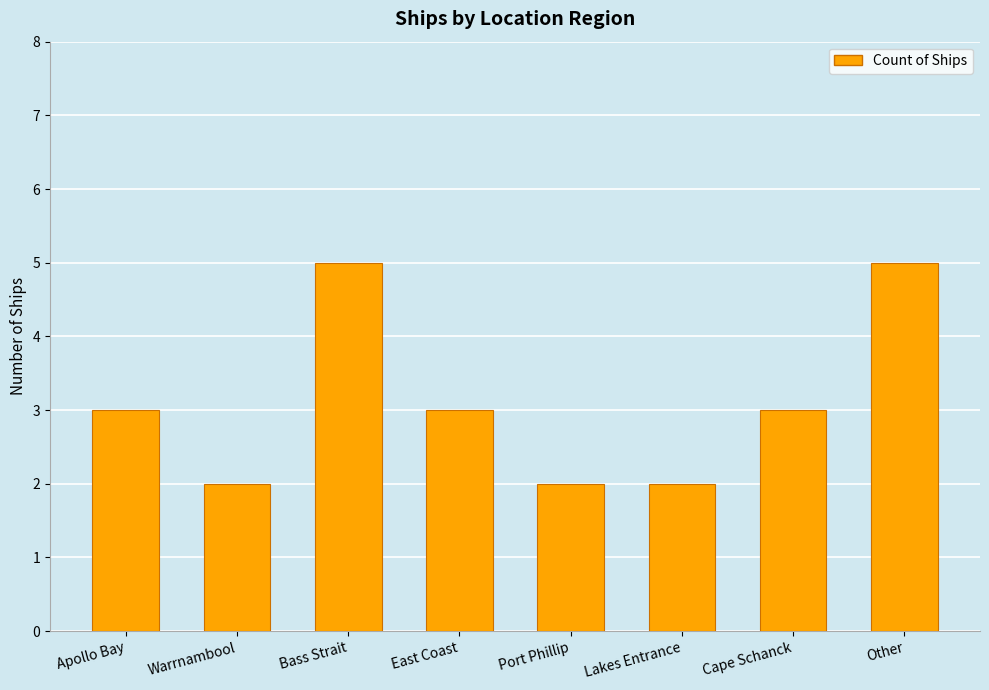

What is the ratio of the value at Port Phillip to the value at Apollo Bay?

0.7